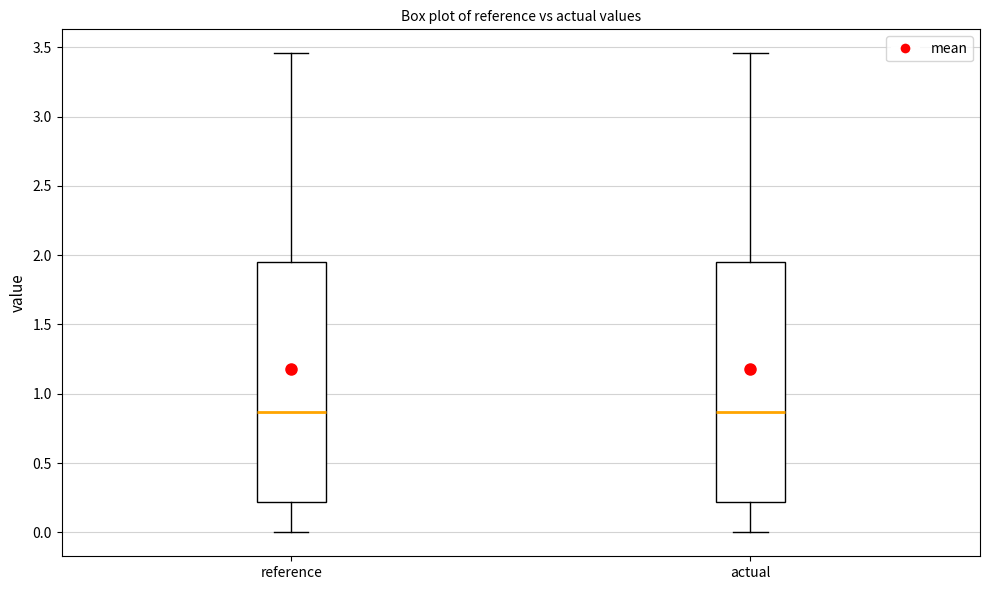

Where does the median line of the box for reference sit on the y-axis? The values are not printed on the chart, so give them approximately, as read against the axis.

0.85